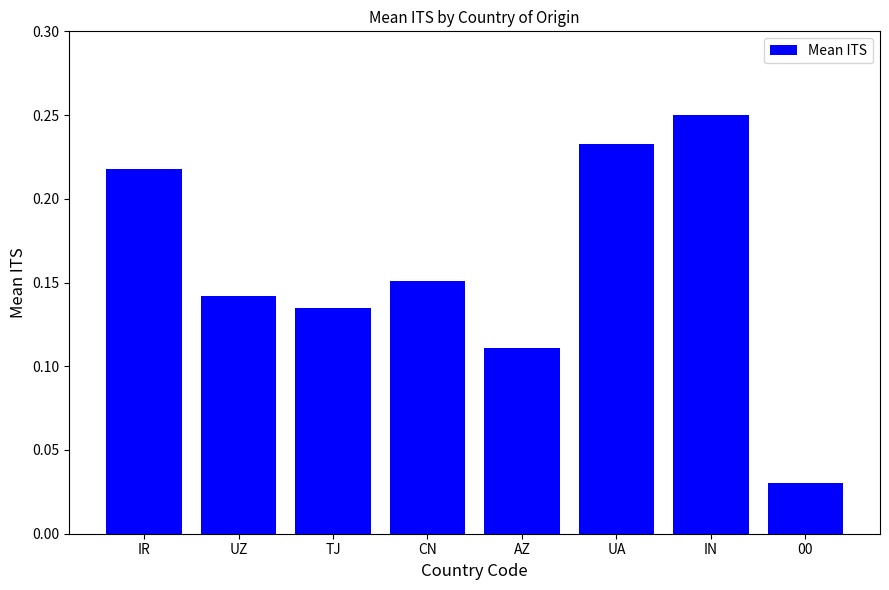

Where is the data nearest to the value 0?

00